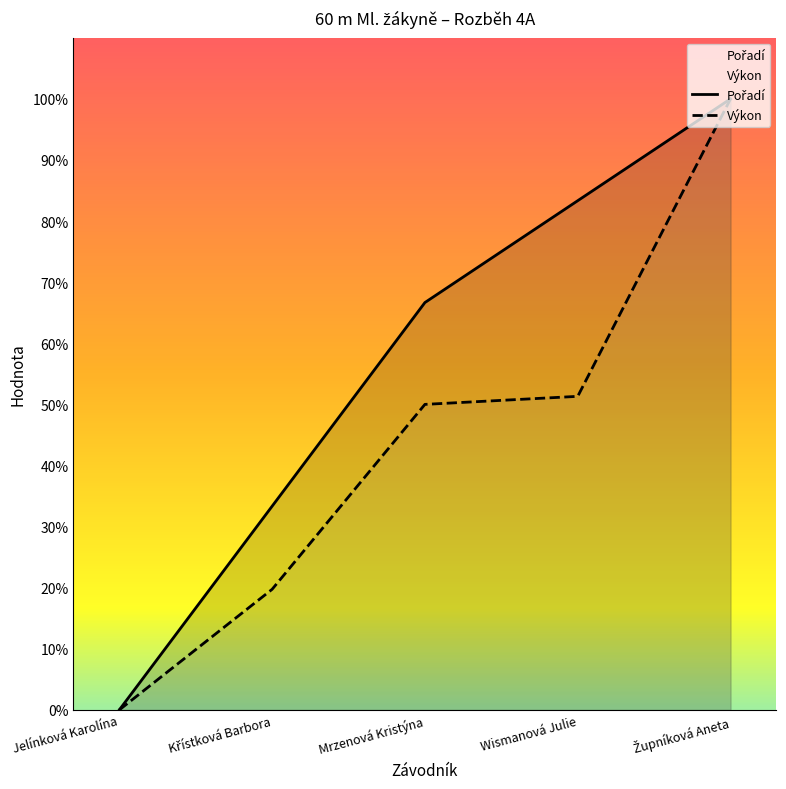

What is the label of the 1st point from the right?

Župníková Aneta